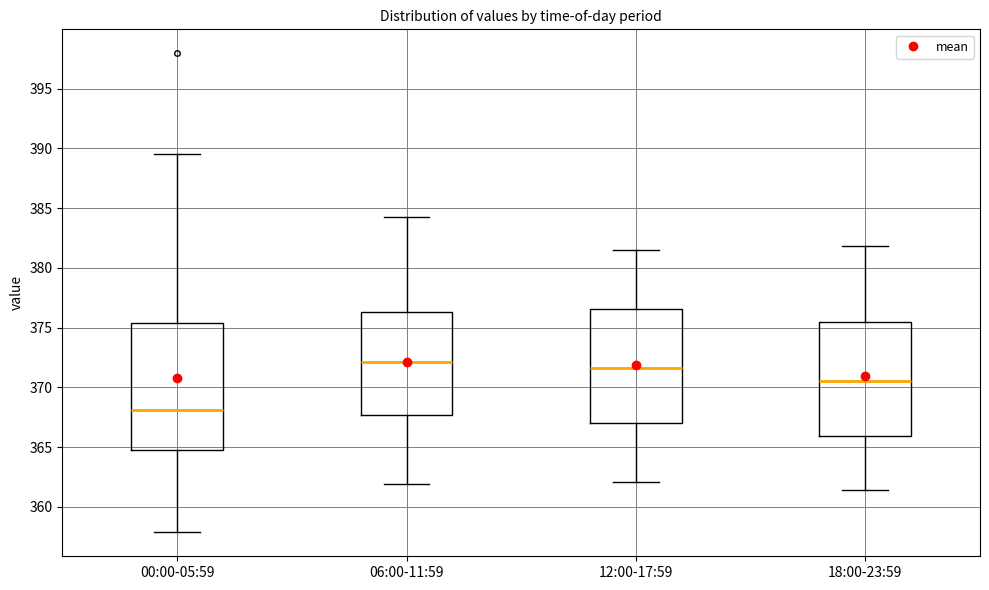

Where does the median line of the box for 12:00-17:59 sit on the y-axis? The values are not printed on the chart, so give them approximately, as read against the axis.

371.5